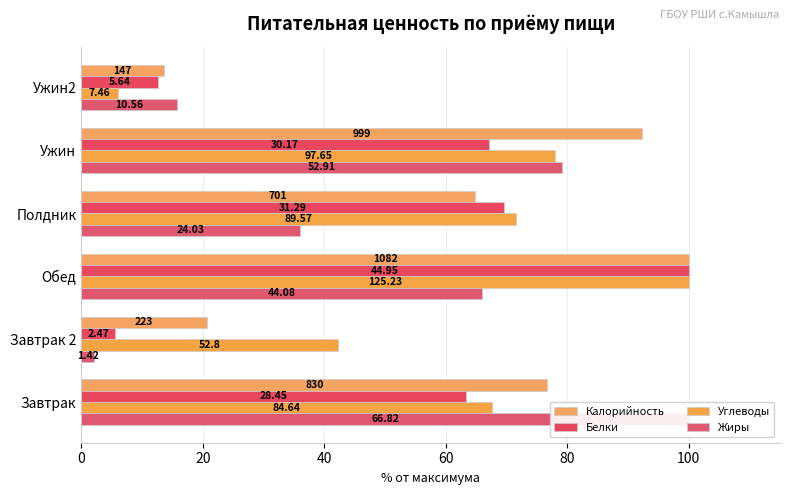

What is the value of the Калорийность bar at the 3rd from the left?

100.0